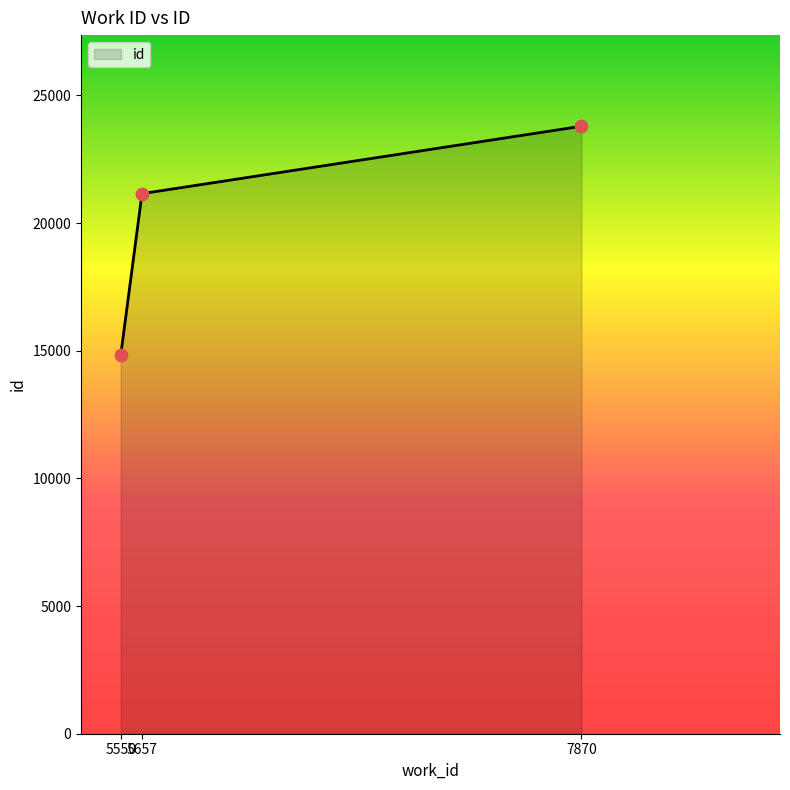

What is the change in value from 5550 to 7870?

+8964